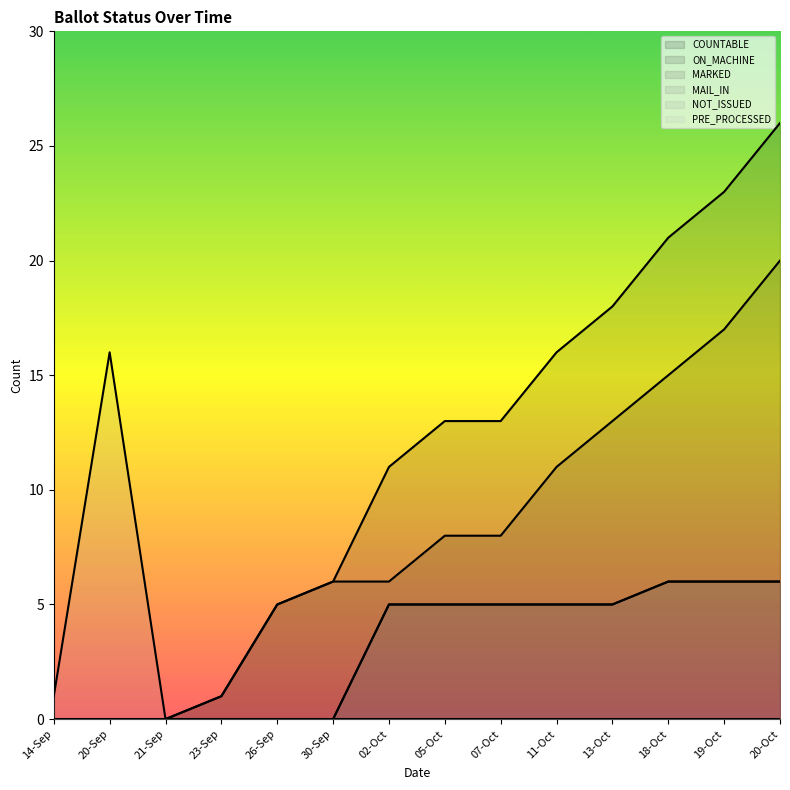

At which category is the sum across all series the highest?

20-Oct